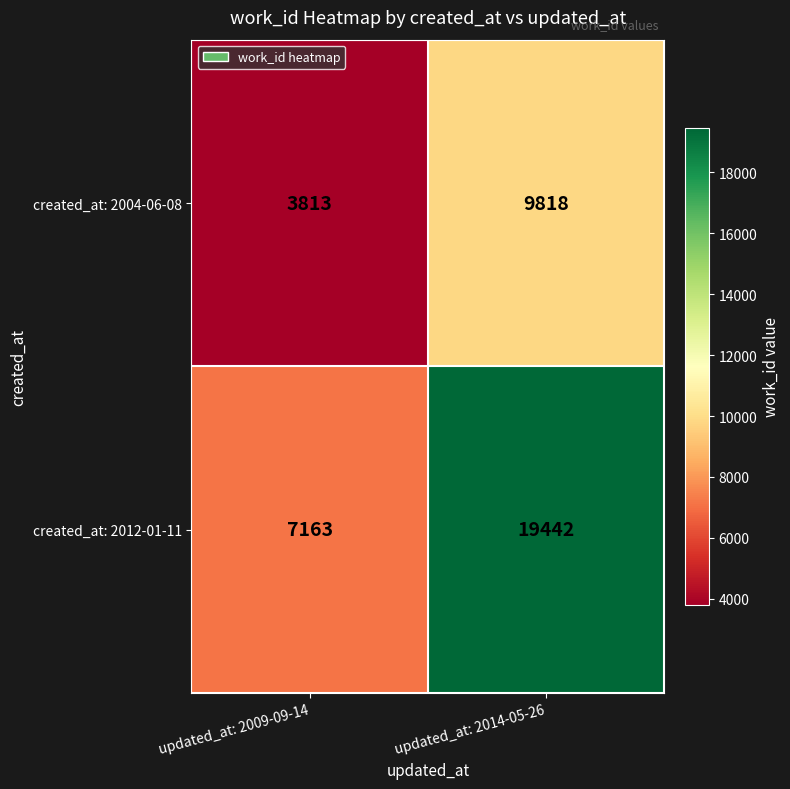

Which series has the widest spread of values?

created_at: 2012-01-11